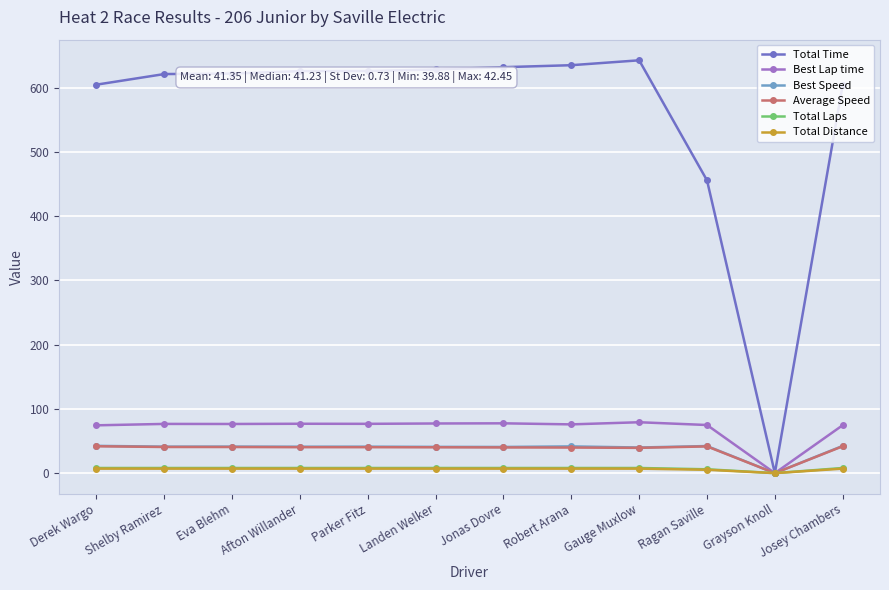

Which label corresponds to the largest value in the chart?

Gauge Muxlow